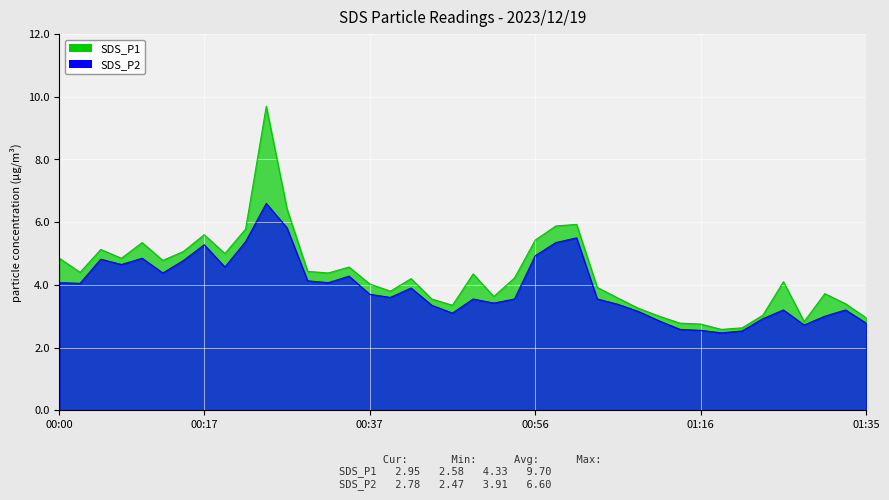

At which category does SDS_P1 reach its first local valley?

00:03